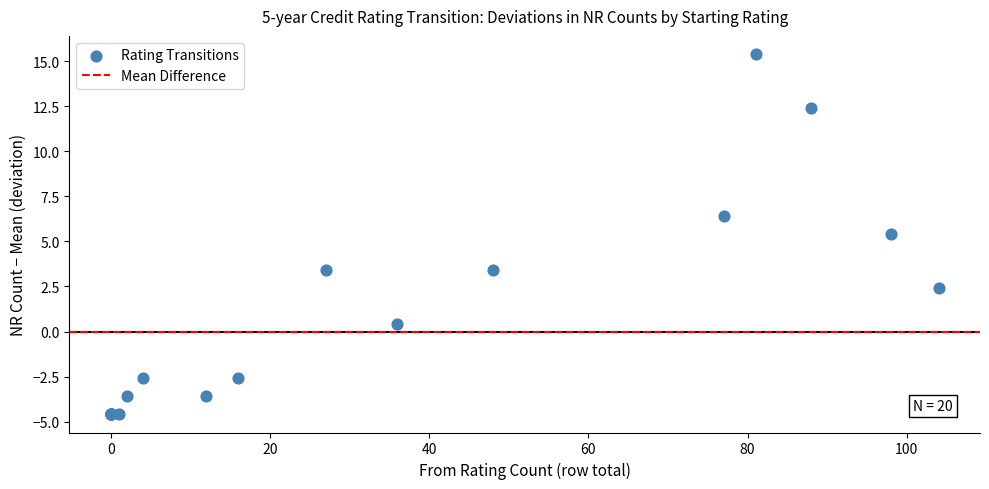

What Y value in the scatter plot is closest to 5?

5.4